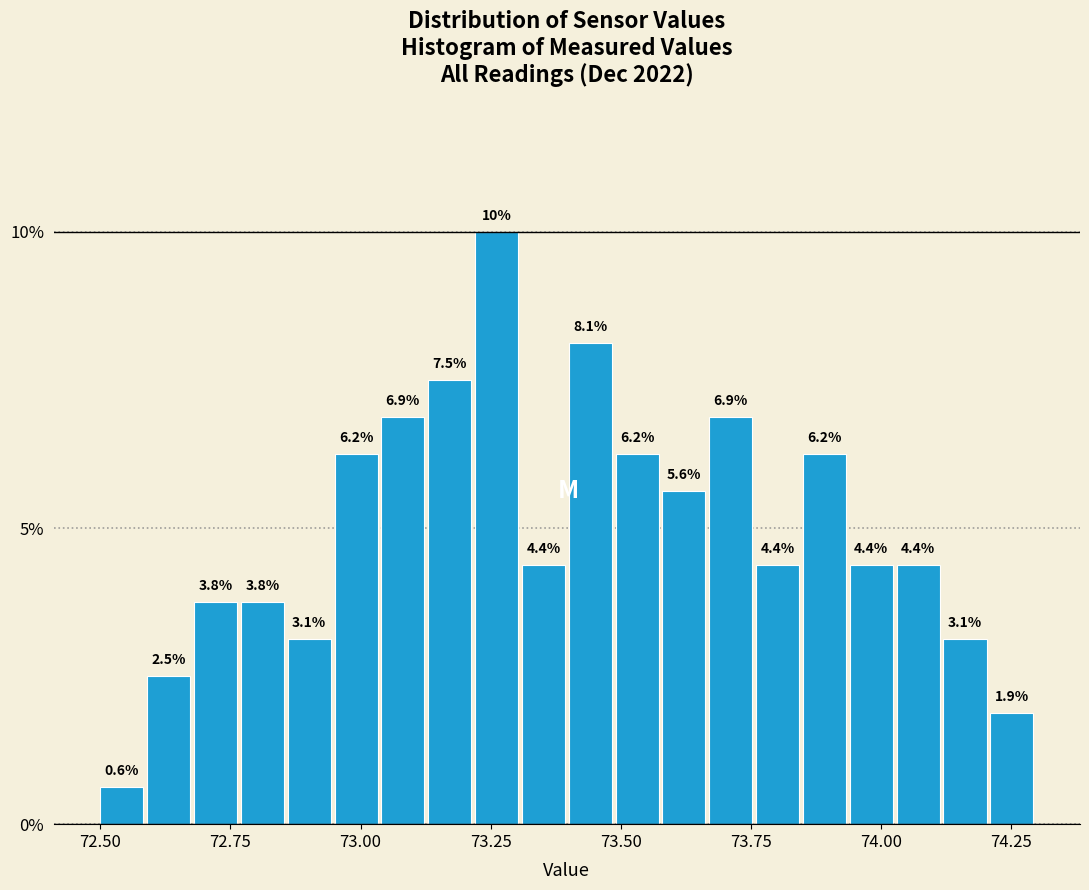

Around what value on the x-axis is the tallest bar? Give the approximate position of its centre, as read against the axis.

73.25